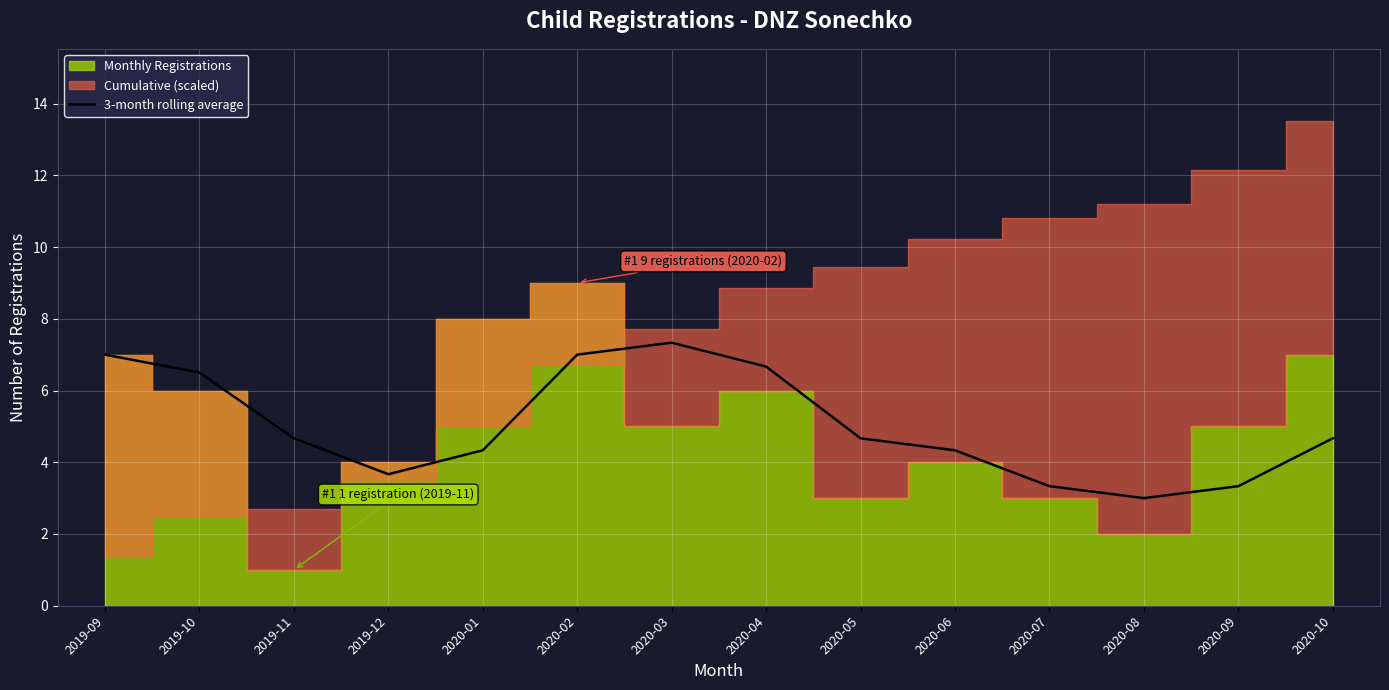

True or false: the data shows 7.0 at 2020-06.

False